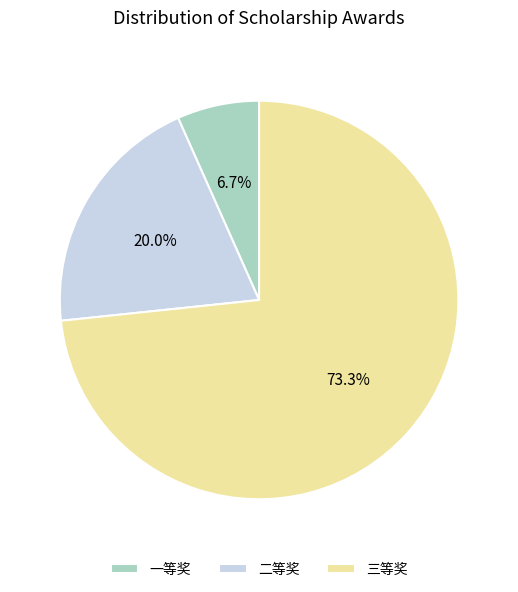

What is the largest slice in the pie chart?

三等奖